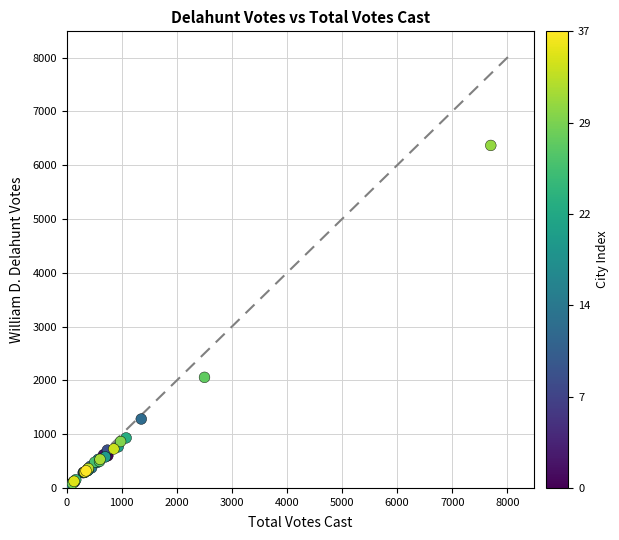

What Y value in the scatter plot is closest to 3184?

2056